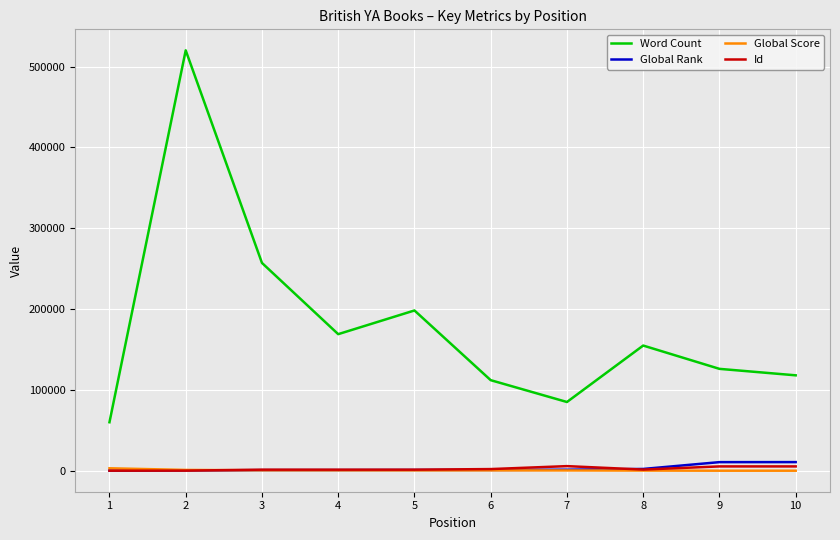

What are all the series names shown in the legend?

Word Count, Global Rank, Global Score, Id